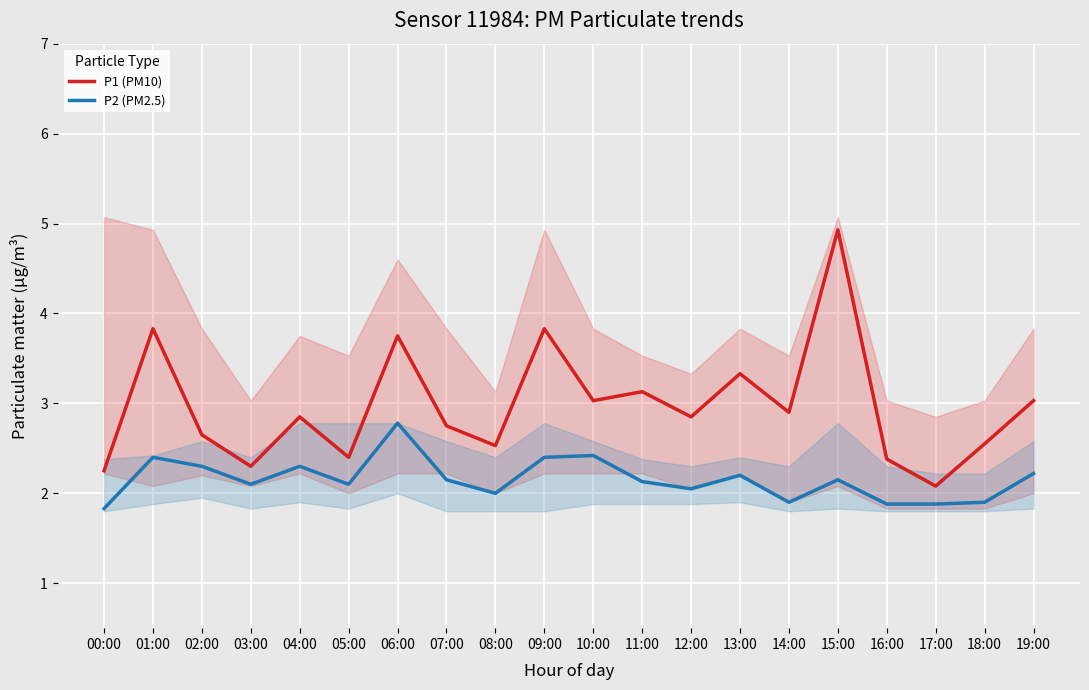

Is it true that P2 (PM2.5) equals 2.1 at 15:00?

True